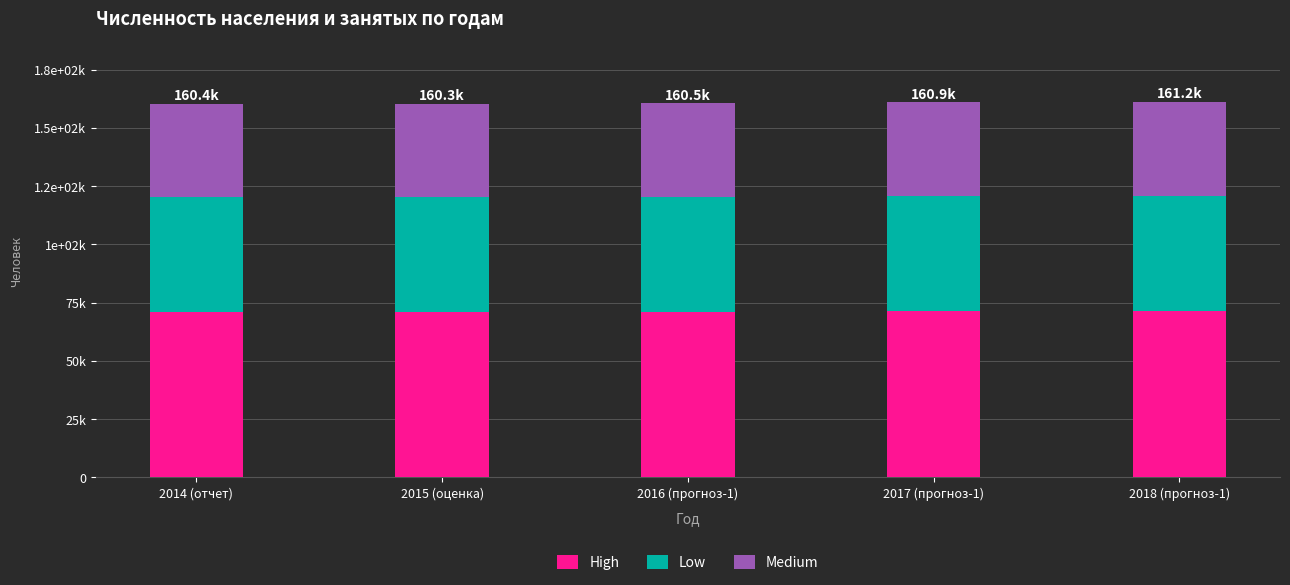

Which series changed the most between 2015 (оценка) and 2016 (прогноз-1)?

High